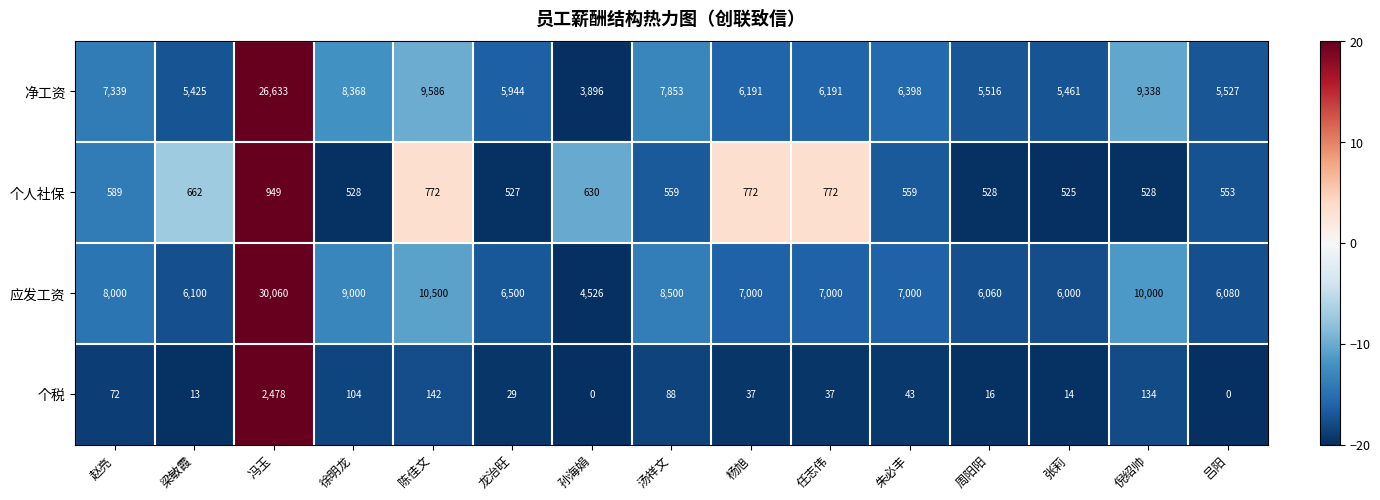

What is the sum of all 净工资 values?

119666